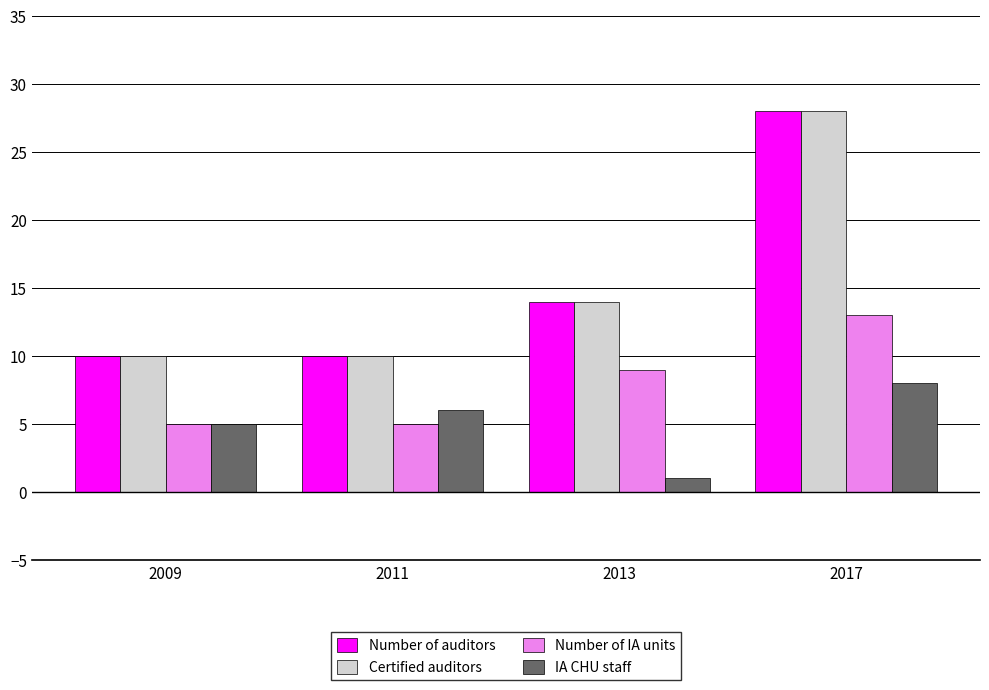

Is it true that Number of IA units equals 19 at 2017?

False